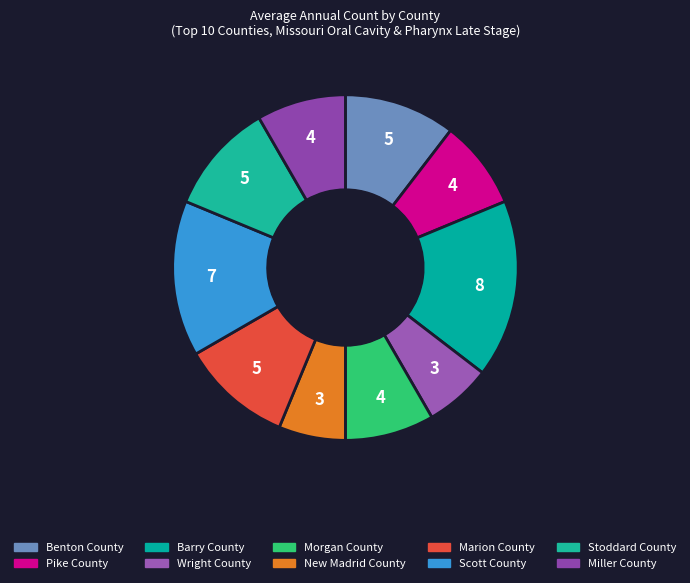

How many slices are in this pie chart?

10